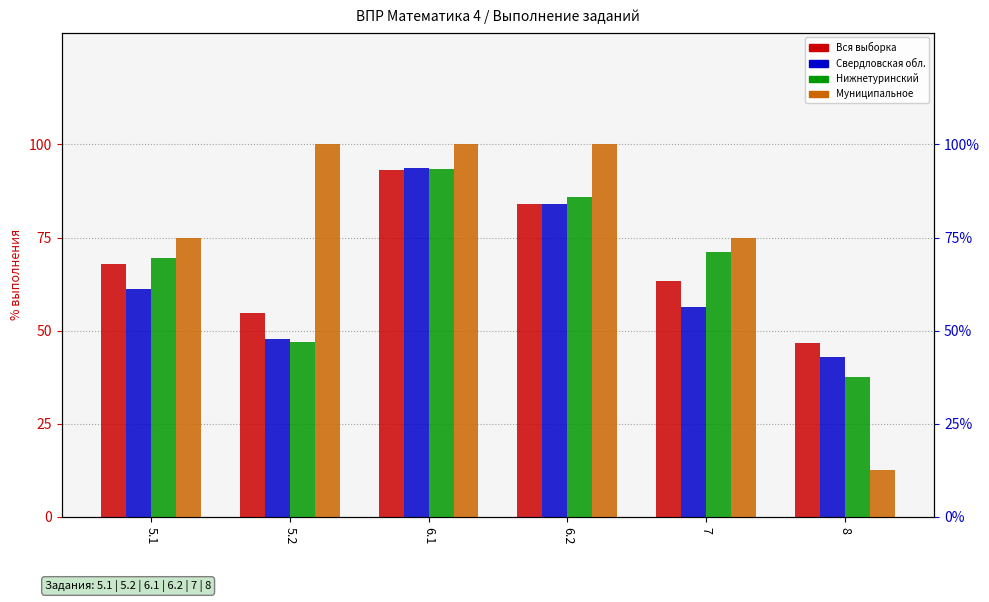

What is the label of the 2nd bar from the left?

5.2